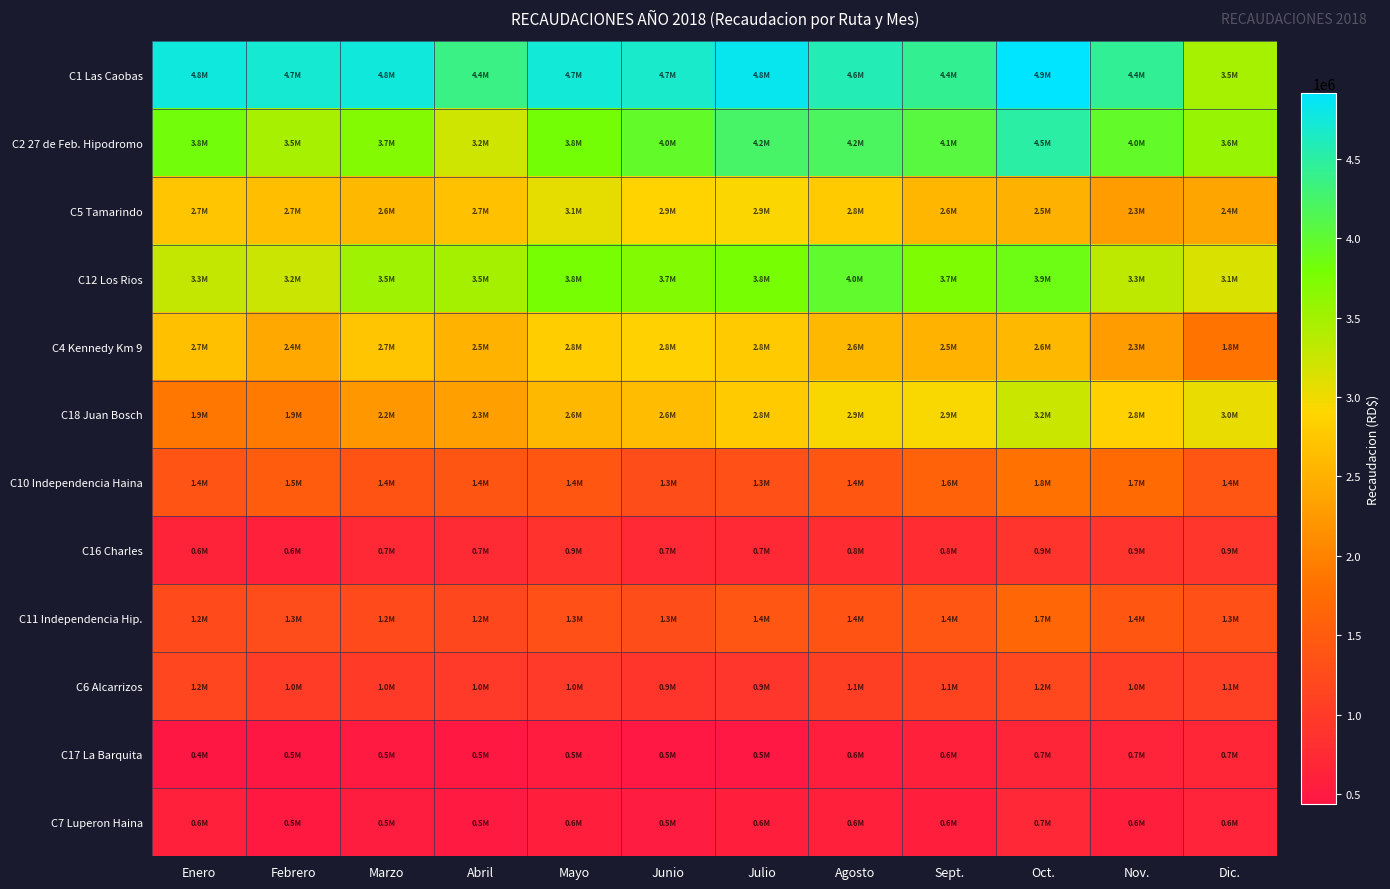

Reading left to right, what are all the values shown in this chart?

C1 Las Caobas: Enero=4754800	Febrero=4702950	Marzo=4751420	Abril=4365195	Mayo=4735005	Junio=4679875	Julio=4833170	Agosto=4576250	Sept.=4422650	Oct.=4911555	Nov.=4433480	Dic.=3472810
C2 27 de Feb. Hipodromo: Enero=3822495	Febrero=3465610	Marzo=3704090	Abril=3210315	Mayo=3808830	Junio=3966465	Julio=4237060	Agosto=4202220	Sept.=4069795	Oct.=4504740	Nov.=3960660	Dic.=3569900
C5 Tamarindo: Enero=2719800	Febrero=2656635	Marzo=2587050	Abril=2683380	Mayo=3066825	Junio=2870835	Julio=2917650	Agosto=2772790	Sept.=2558805	Oct.=2505635	Nov.=2284785	Dic.=2373335
C12 Los Rios: Enero=3284045	Febrero=3238760	Marzo=3520095	Abril=3483090	Mayo=3777665	Junio=3712755	Julio=3778470	Agosto=3982560	Sept.=3742655	Oct.=3871520	Nov.=3326810	Dic.=3146595
C4 Kennedy Km 9: Enero=2661700	Febrero=2414675	Marzo=2718185	Abril=2512685	Mayo=2812655	Junio=2842825	Julio=2786335	Agosto=2580665	Sept.=2516725	Oct.=2583590	Nov.=2274630	Dic.=1836120
C18 Juan Bosch: Enero=1863425	Febrero=1899865	Marzo=2226950	Abril=2325850	Mayo=2575530	Junio=2627065	Julio=2781160	Agosto=2939760	Sept.=2934245	Oct.=3243775	Nov.=2846195	Dic.=3038450
C10 Independencia Haina: Enero=1379325	Febrero=1518385	Marzo=1368610	Abril=1393410	Mayo=1419050	Junio=1278245	Julio=1329295	Agosto=1417020	Sept.=1585935	Oct.=1807530	Nov.=1717820	Dic.=1402455
C16 Charles: Enero=633390	Febrero=593400	Marzo=731325	Abril=748635	Mayo=864855	Junio=725340	Julio=723675	Agosto=787350	Sept.=796220	Oct.=902475	Nov.=891990	Dic.=927330
C11 Independencia Hip.: Enero=1232155	Febrero=1254080	Marzo=1232245	Abril=1184770	Mayo=1327195	Junio=1272040	Julio=1406370	Agosto=1369685	Sept.=1408475	Oct.=1652015	Nov.=1422650	Dic.=1316435
C6 Alcarrizos: Enero=1168040	Febrero=1026555	Marzo=997485	Abril=986775	Mayo=978435	Junio=918690	Julio=922430	Agosto=1064490	Sept.=1115715	Oct.=1208695	Nov.=1042160	Dic.=1074315
C17 La Barquita: Enero=440805	Febrero=454830	Marzo=495075	Abril=482365	Mayo=528380	Junio=463725	Julio=464925	Agosto=559080	Sept.=605810	Oct.=663450	Nov.=656535	Dic.=702015
C7 Luperon Haina: Enero=598680	Febrero=492105	Marzo=541195	Abril=496200	Mayo=568740	Junio=527260	Julio=565300	Agosto=586235	Sept.=570675	Oct.=710265	Nov.=569950	Dic.=648080